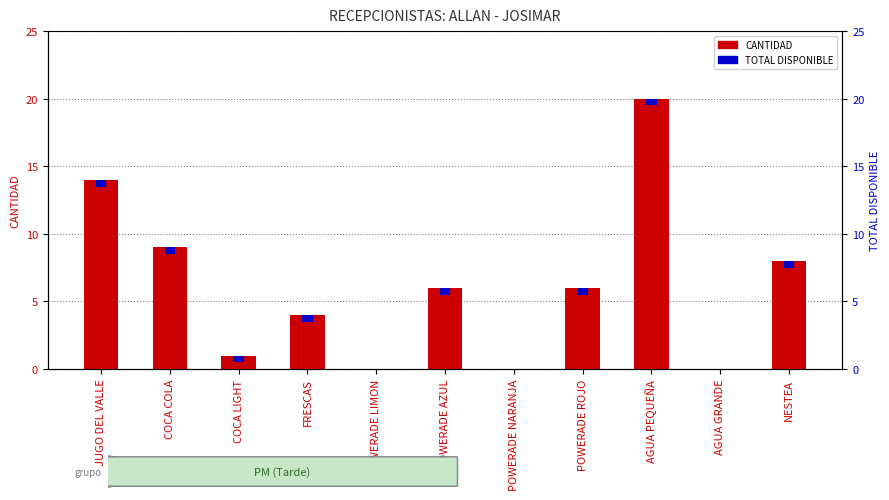

Reading left to right, extract all data points from this chart.

CANTIDAD: 14.0	9.0	1.0	4.0	0.0	6.0	0.0	6.0	20.0	0.0	8.0
TOTAL DISPONIBLE: 0.5	0.5	0.5	0.5	0.5	0.5	0.5	0.5	0.5	0.5	0.5